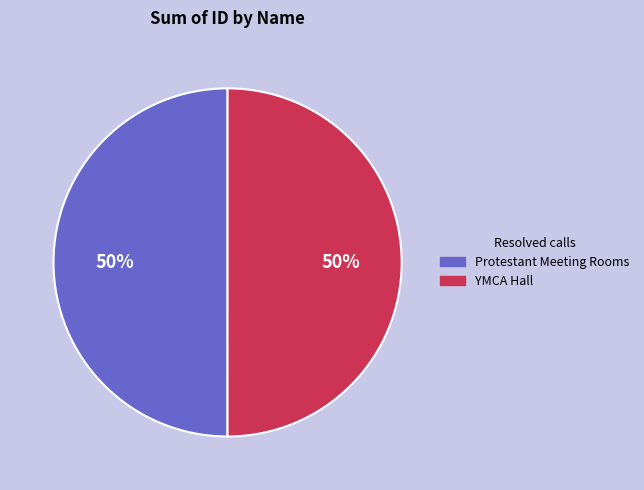

Is it true that YMCA Hall is 50% of the pie?

True